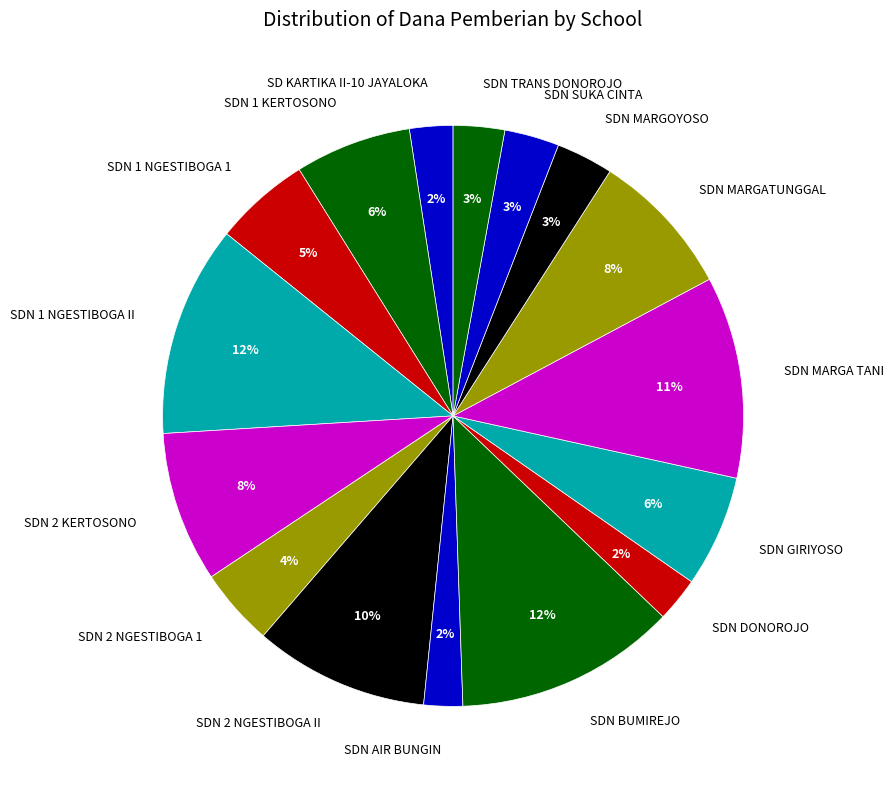

Combined, do SDN TRANS DONOROJO and SDN DONOROJO account for over 50%?

No